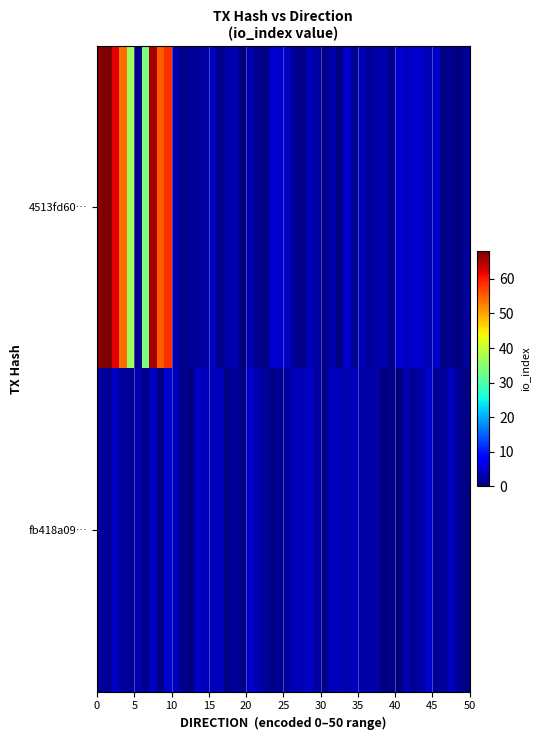

Which series has the largest total across all categories?

4513fd603acce81c17c9f5b7d63630ed9c9f965